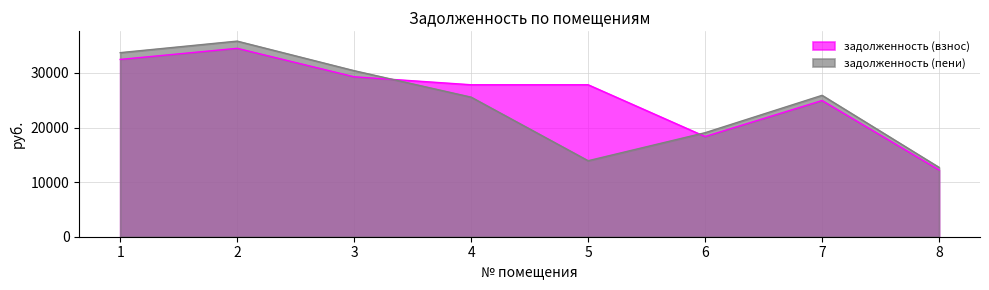

List the series in order of their overall mean, highest first.

задолженность (взнос), задолженность (пени)